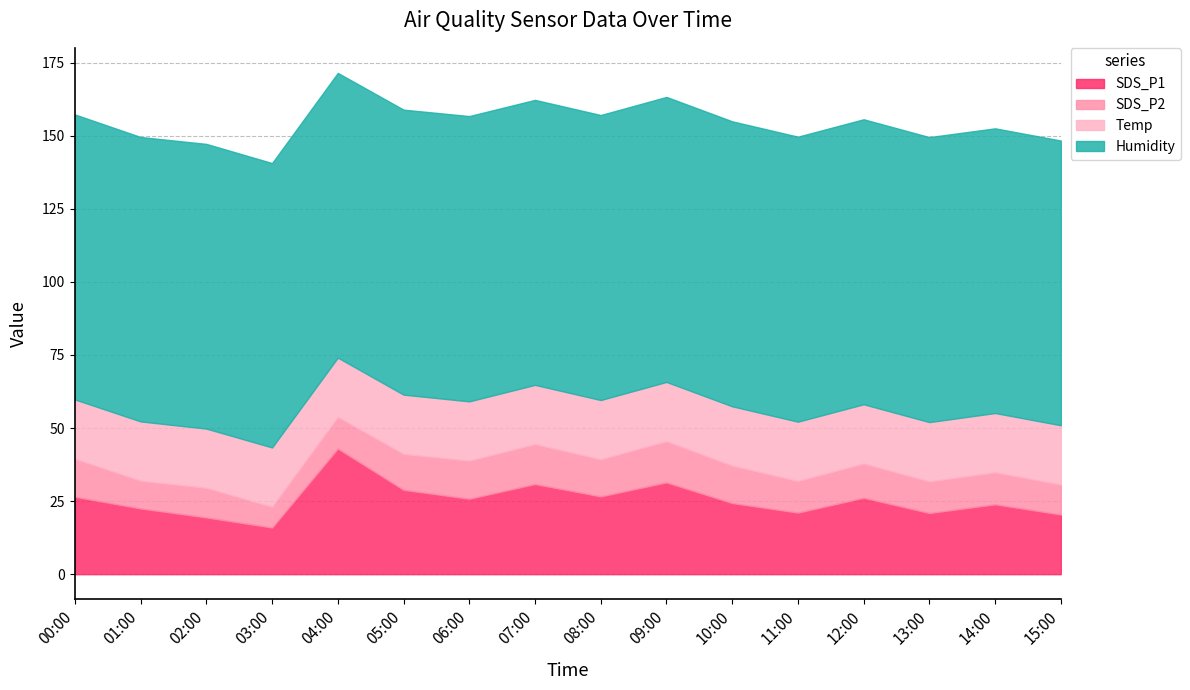

The value of SDS_P1 at 04:00 is 43.0. True or false?

True